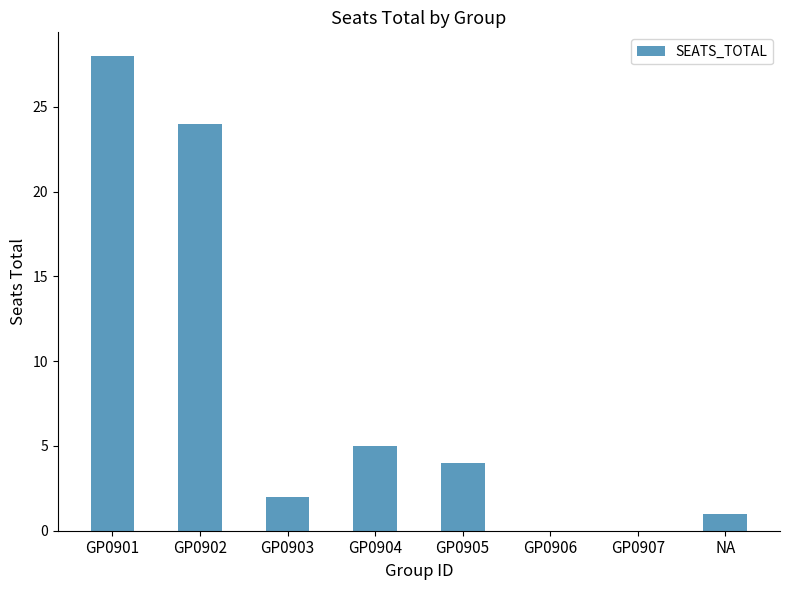

Reading left to right, extract all data points from this chart.

GP0901=28	GP0902=24	GP0903=2	GP0904=5	GP0905=4	GP0906=0	GP0907=0	NA=1